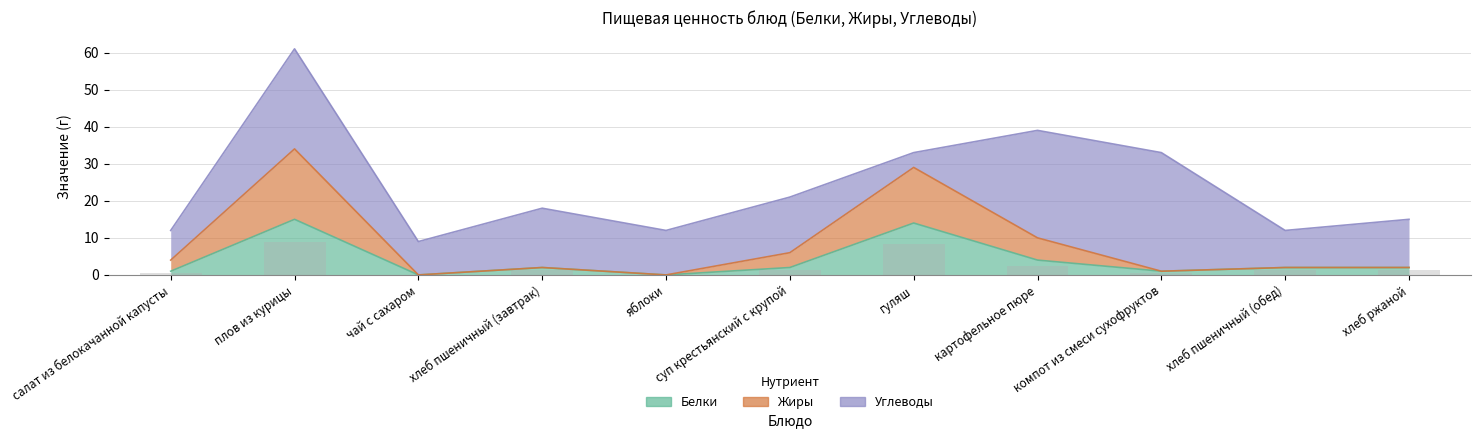

What is the total value across all series at плов из курицы?

49